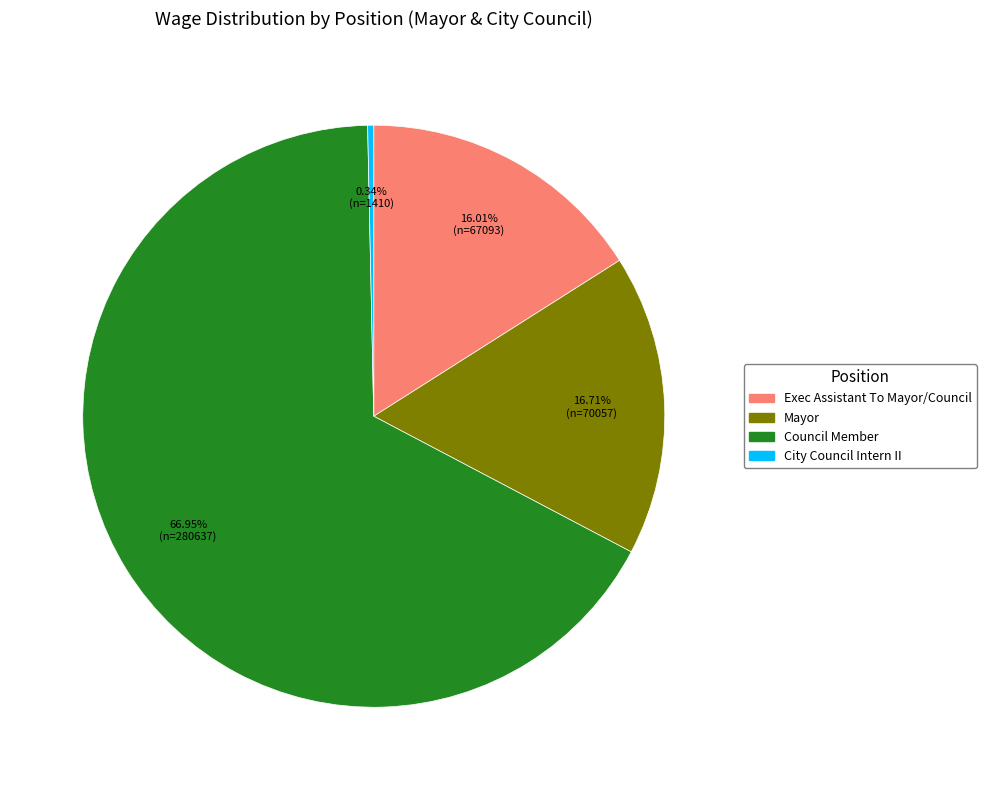

Is there a majority slice in this chart?

Yes